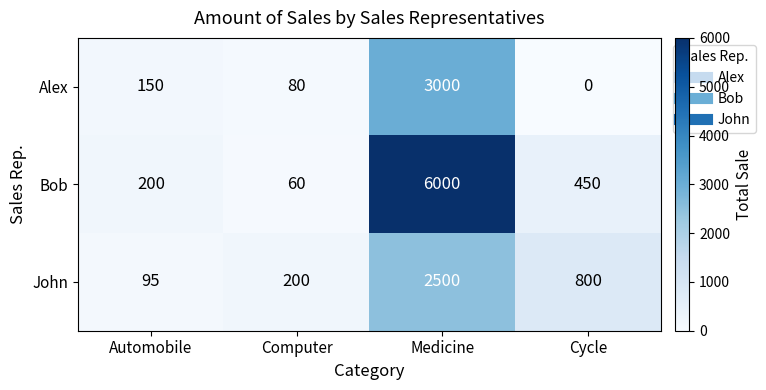

Reading right to left, list all the values displayed in this chart.

Alex: Cycle=0	Medicine=3000	Computer=80	Automobile=150
Bob: Cycle=450	Medicine=6000	Computer=60	Automobile=200
John: Cycle=800	Medicine=2500	Computer=200	Automobile=95